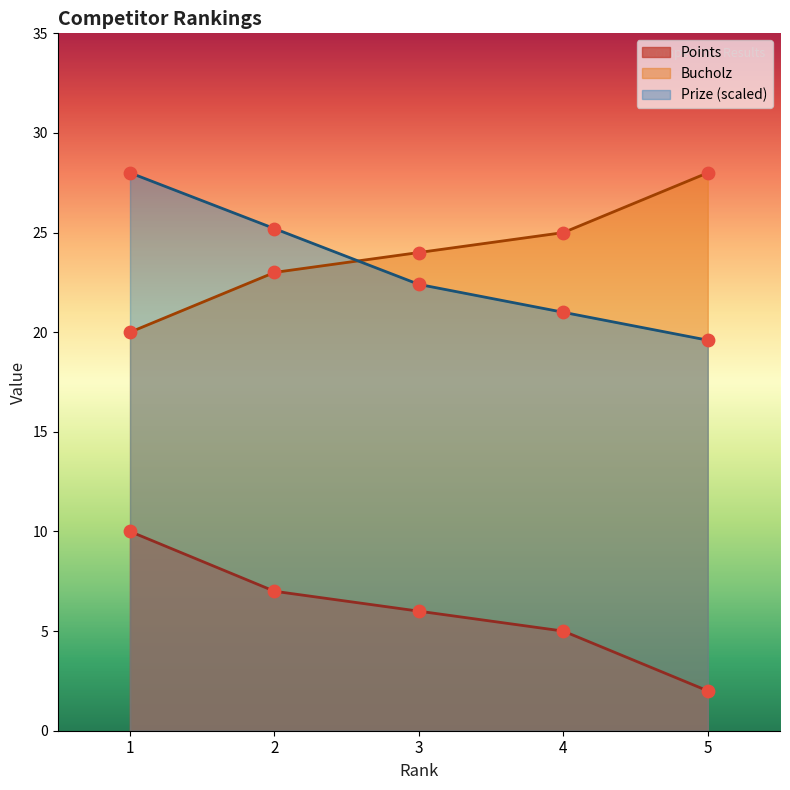

Which series has the largest total across all categories?

Bucholz